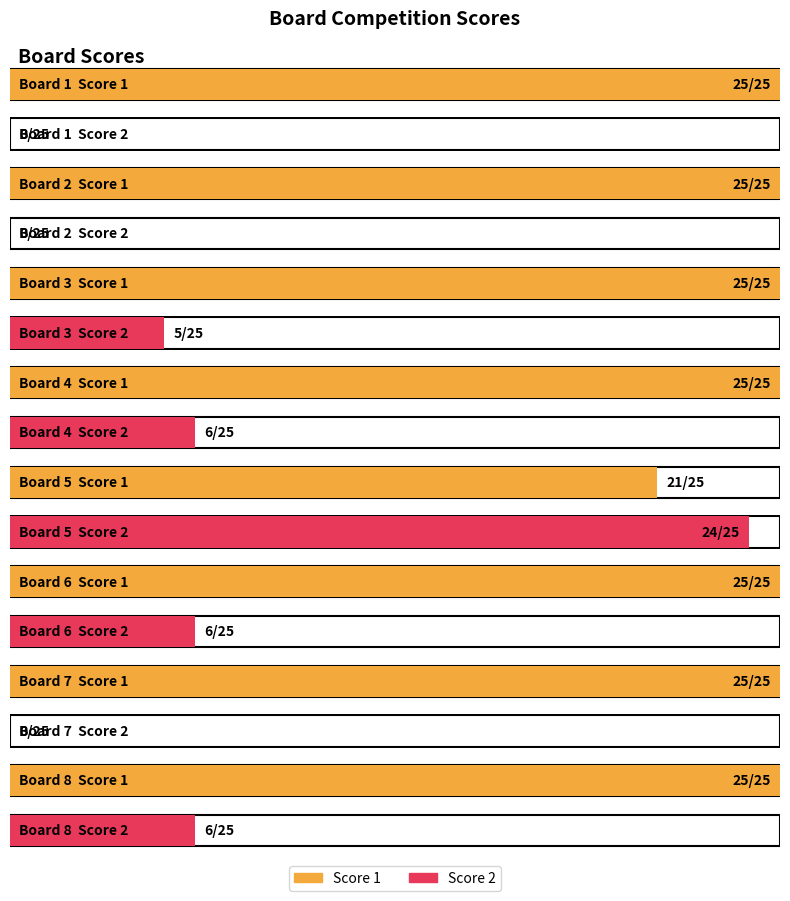

What is the value of the Score 1 bar at the 2nd from the left?

25